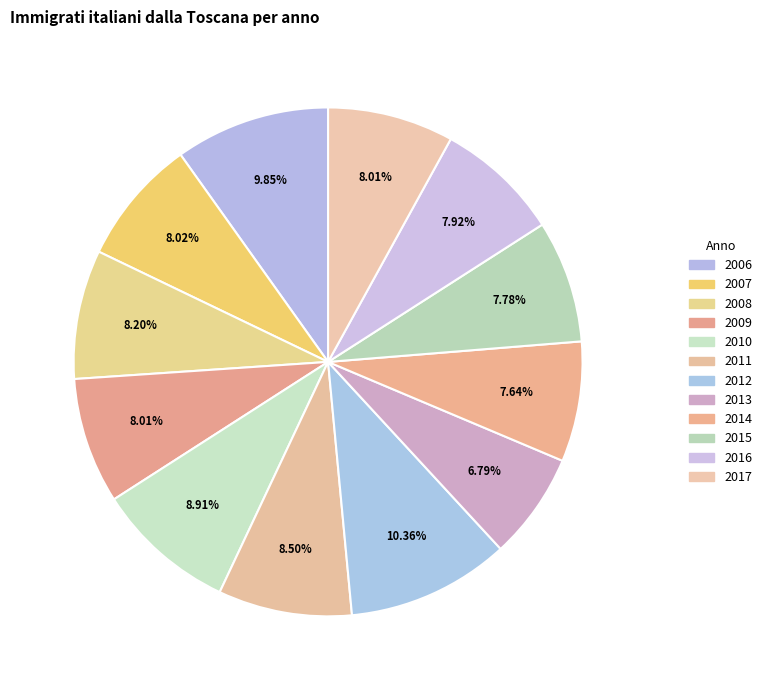

How many slices are in this pie chart?

12